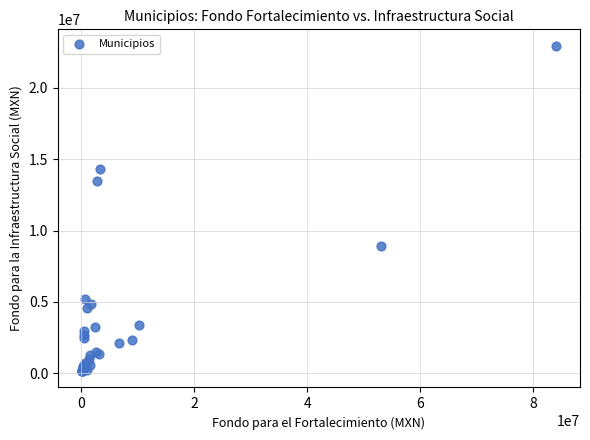

What Y value in the scatter plot is closest to 11554285?

13444884.6